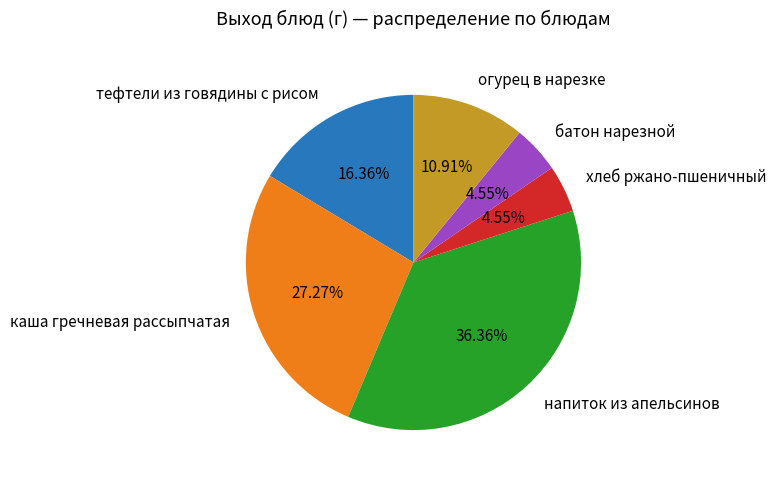

How much of the chart is everything except хлеб ржано-пшеничный?

95.5%